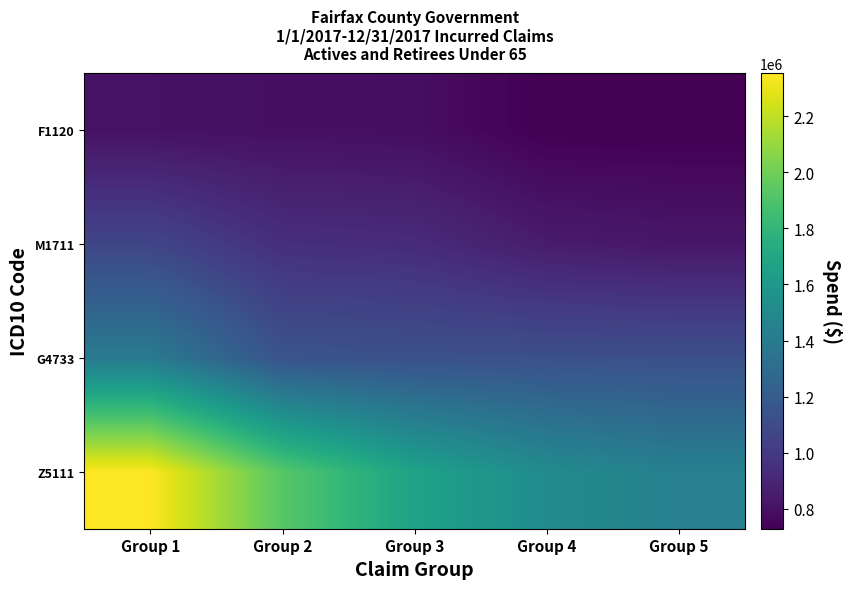

At how many categories does at least one series exceed 1194855?

5